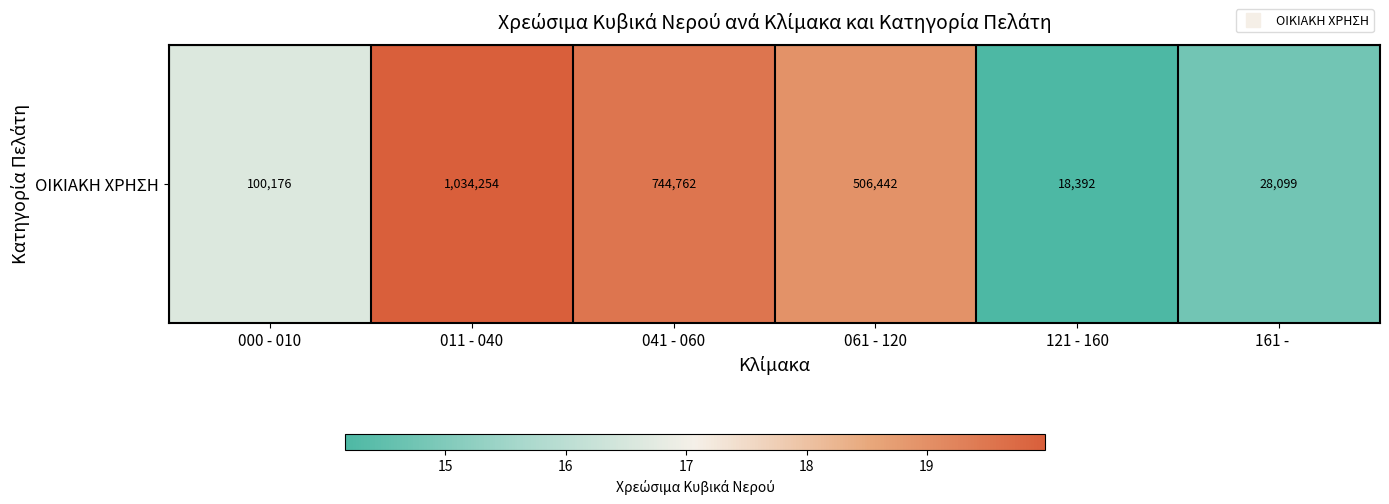

Reading right to left, what are all the values shown in this chart?

14.8	14.2	19.0	19.5	20.0	16.6